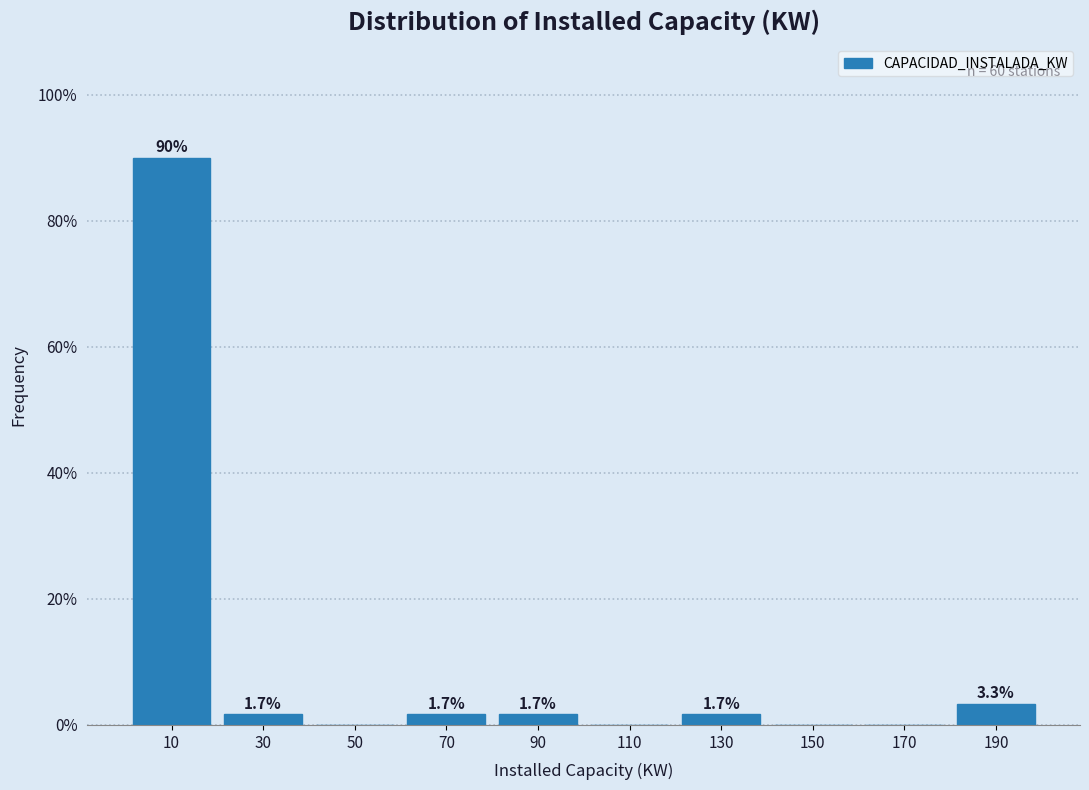

Over which range of the x-axis is the bar tallest?

0 to 20